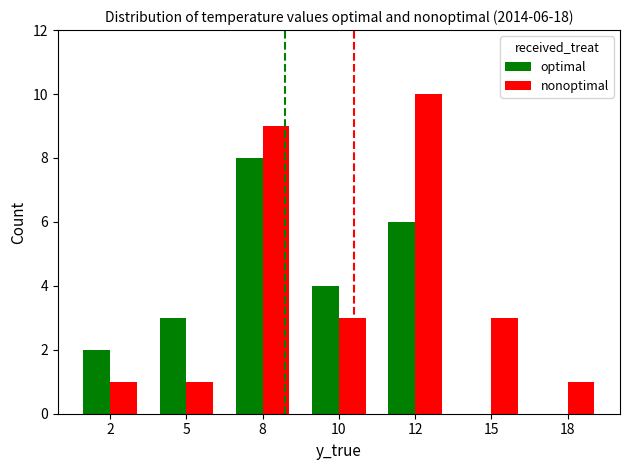

What is the highest value of the optimal series?

8